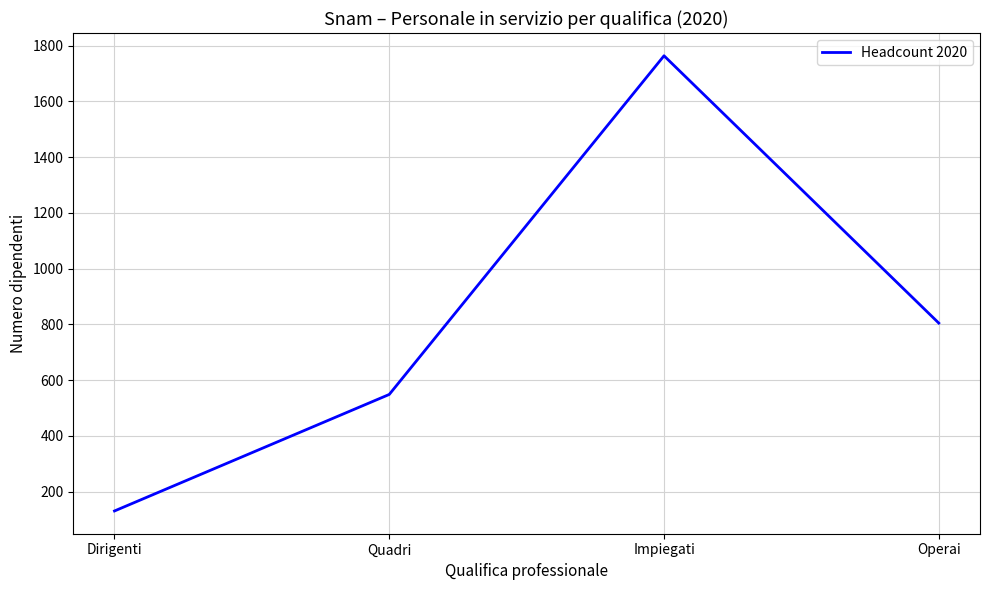

Which label corresponds to the smallest value in the chart?

Dirigenti